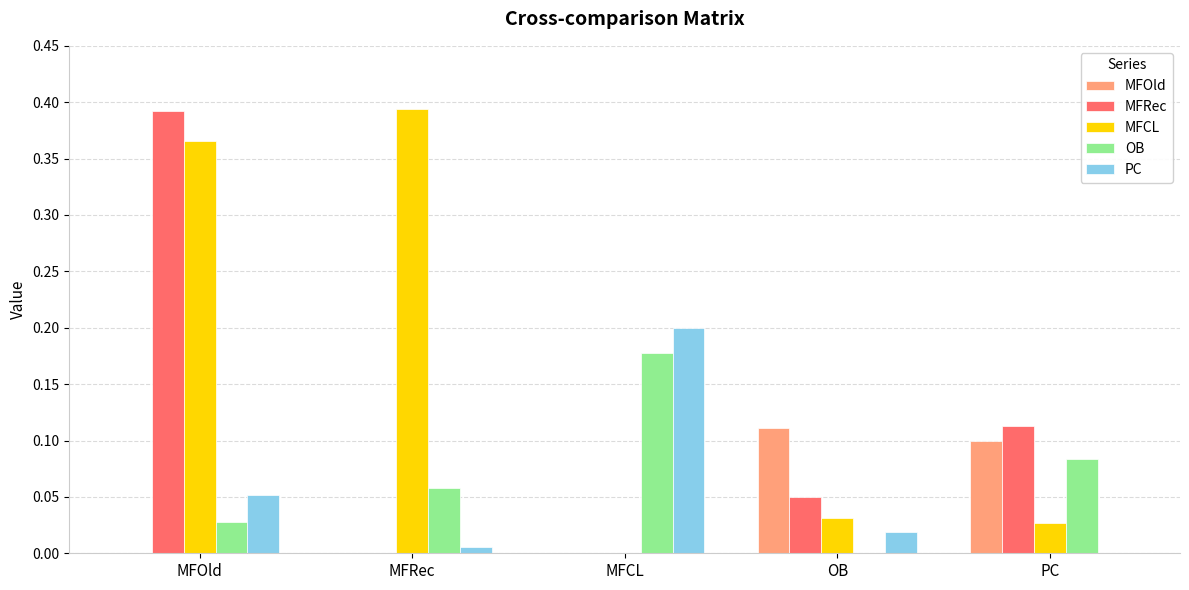

True or false: PC has a value of 0.1 at PC.

False